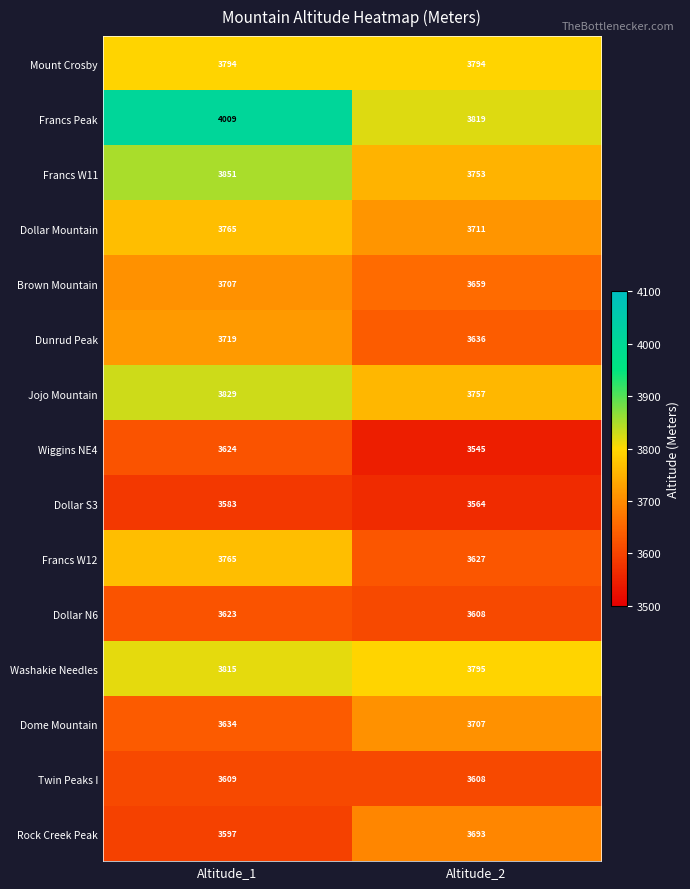

The value of Francs Peak at Altitude_1 is 2595. True or false?

False